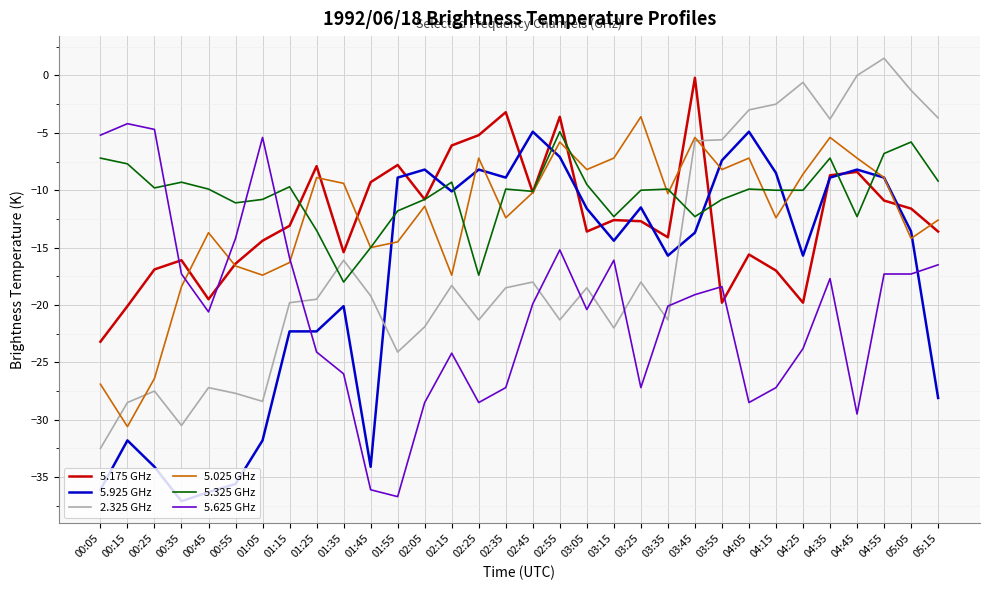

Between 01:55 and 04:35, which series saw the biggest shift?

2.325 GHz